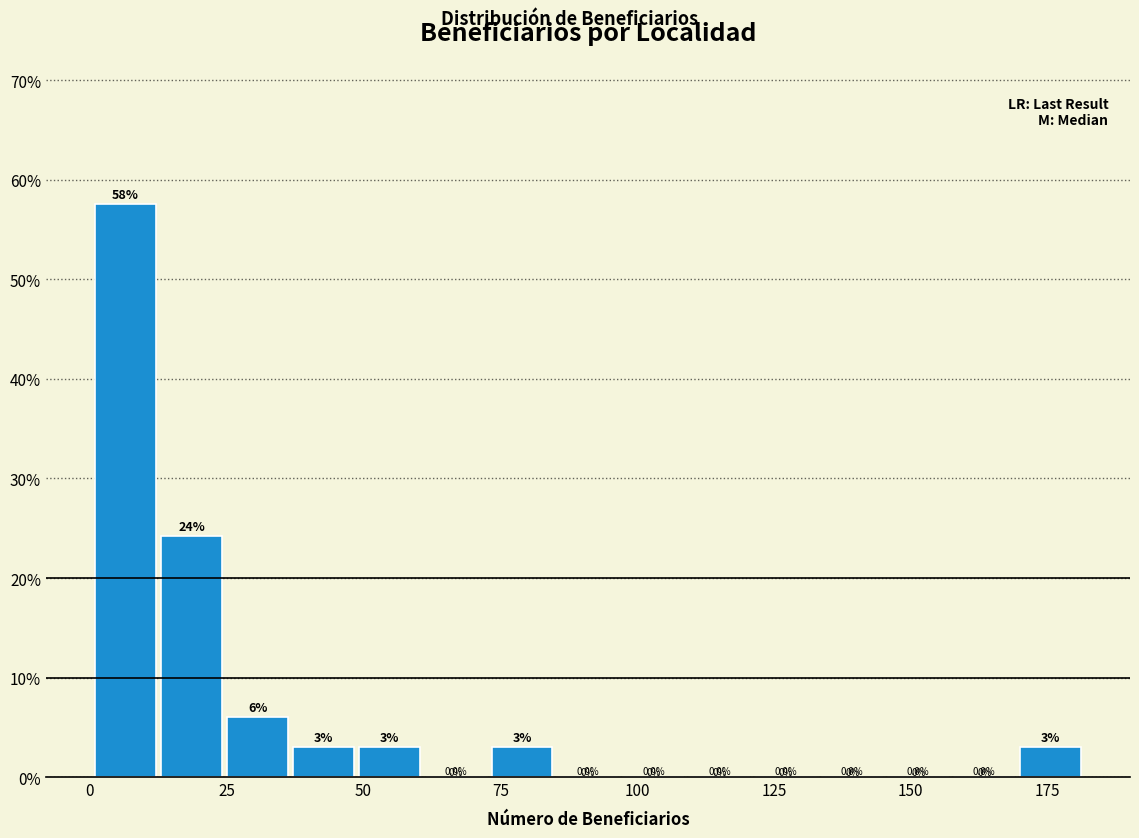

Read against the x-axis, roughly where is the centre of the tallest bar?

5